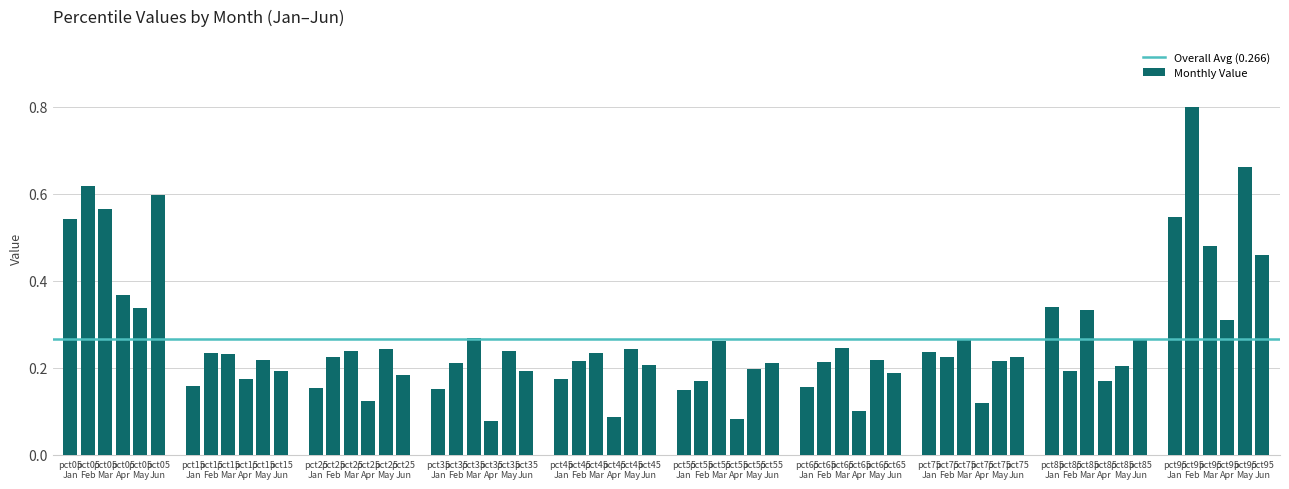

How many values are between 0 and 1?

60